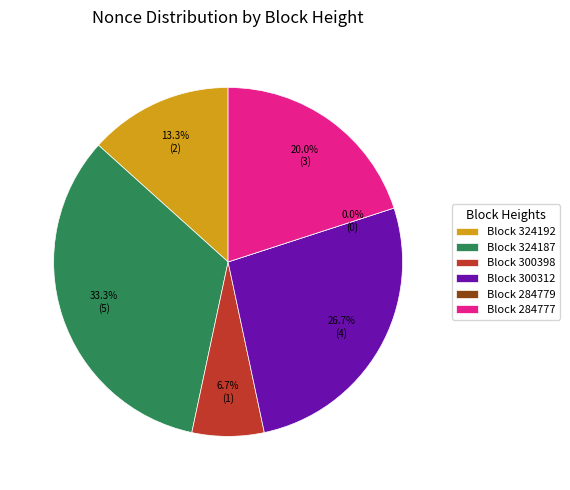

To the nearest percent, what is the combined percentage of 324187 and 284777?

53%